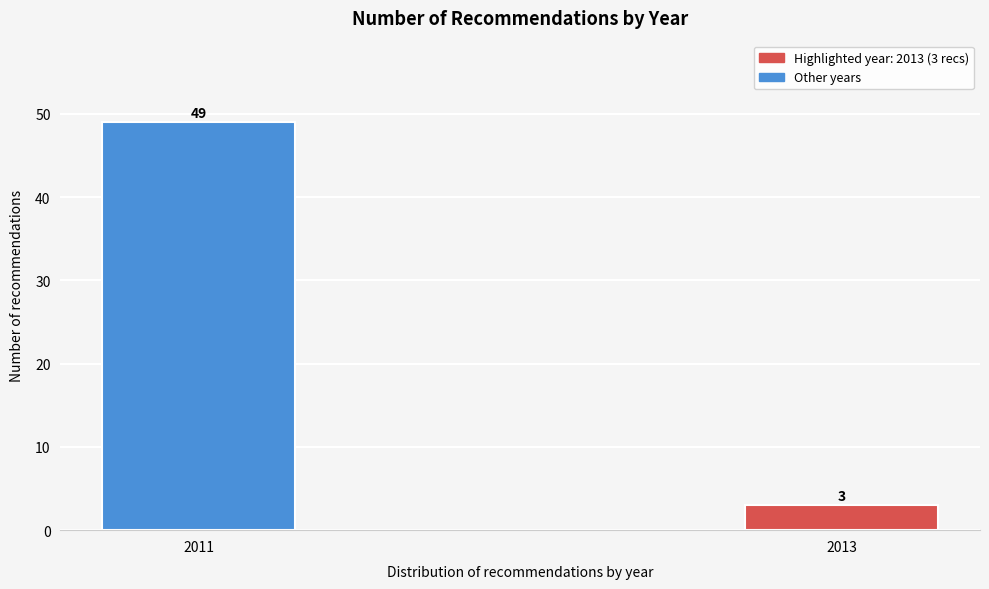

Reading left to right, extract all data points from this chart.

49	3